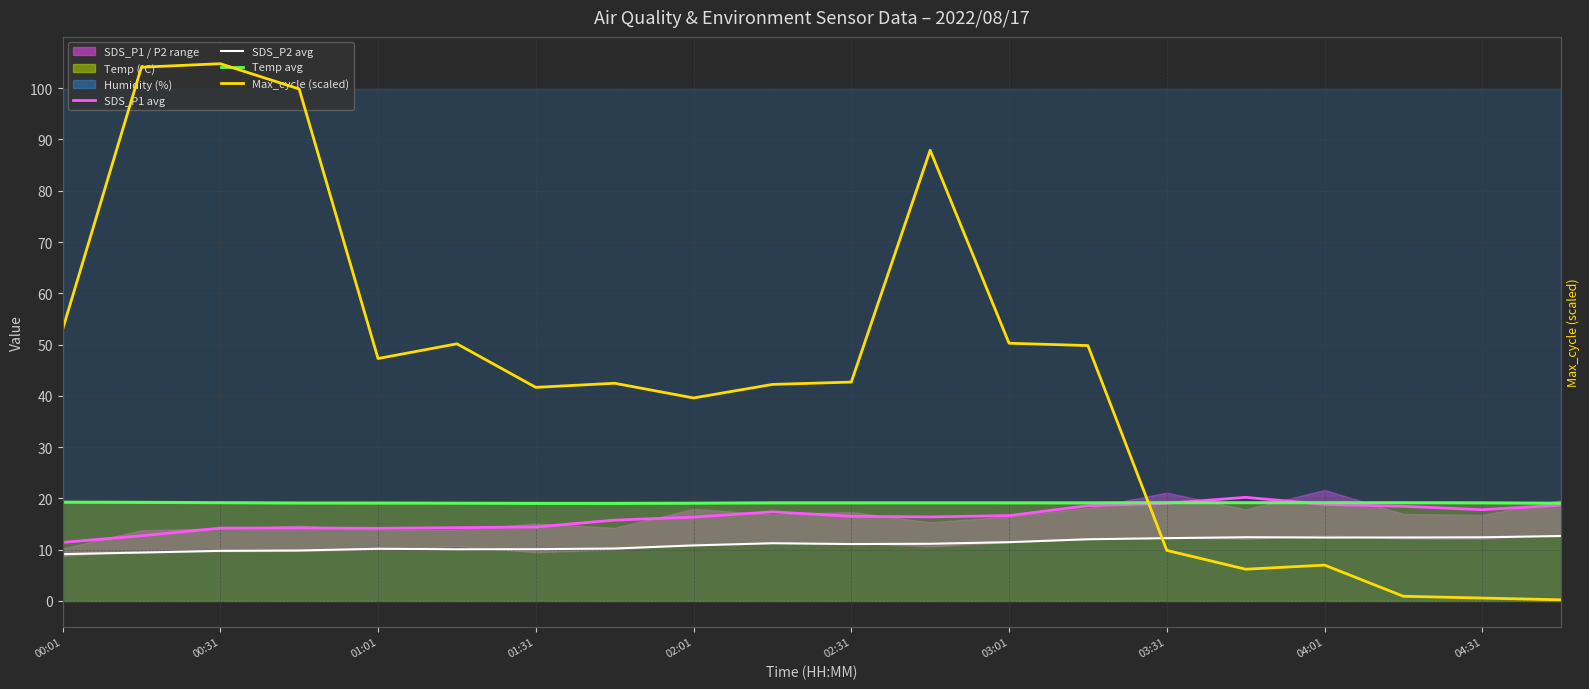

At which label does Max_cycle (scaled) first exceed 12?

00:01